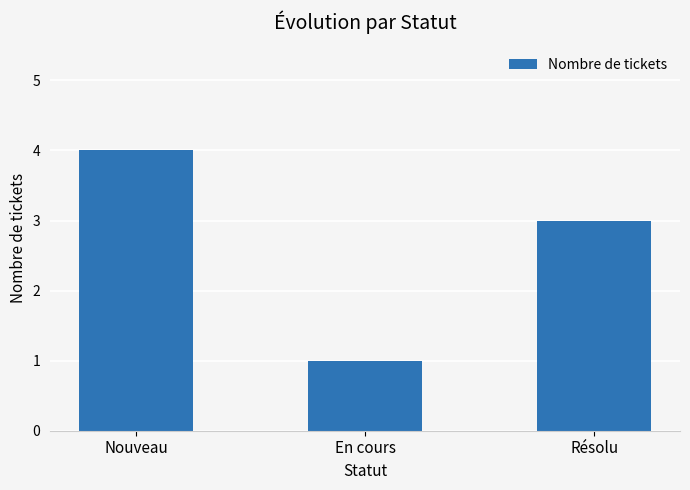

What is the sum of all values?

8